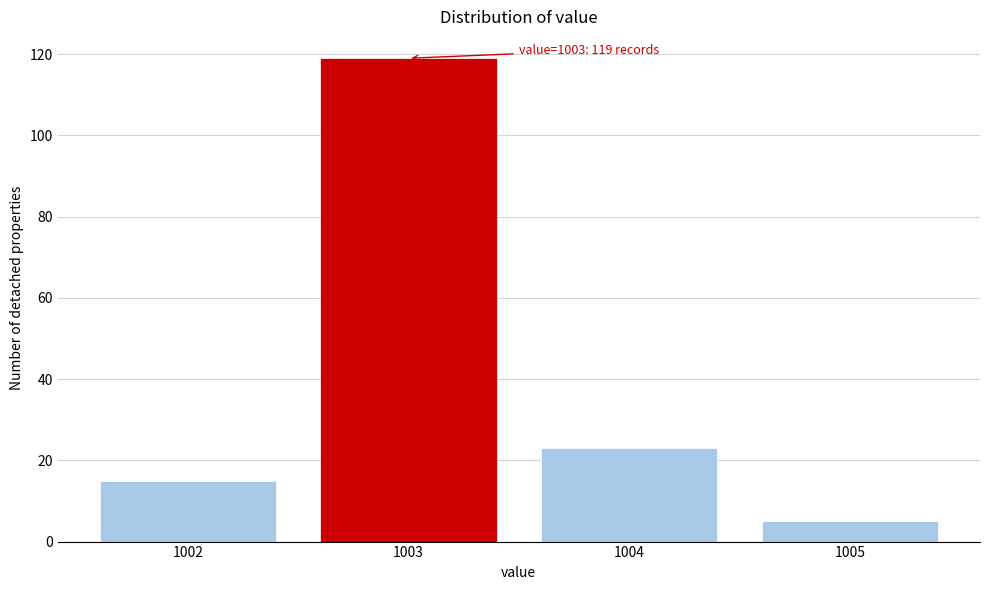

Which range on the x-axis has the tallest bar?

1002.5 to 1003.5